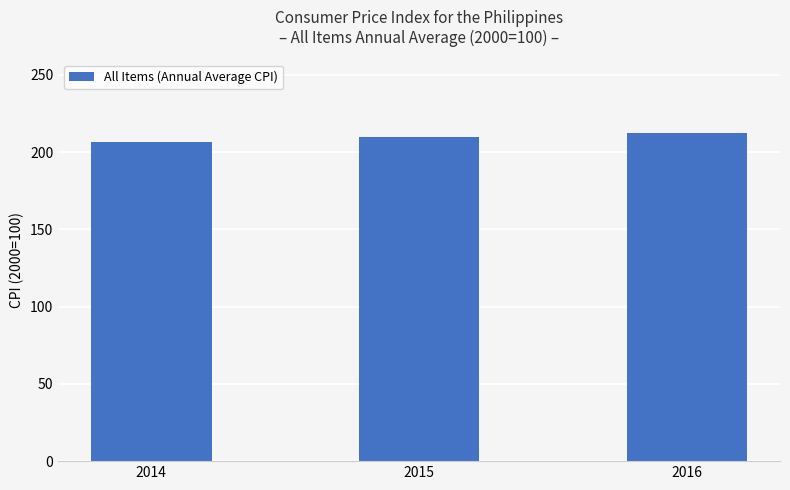

Which has a higher value, 2015 or 2014?

2015